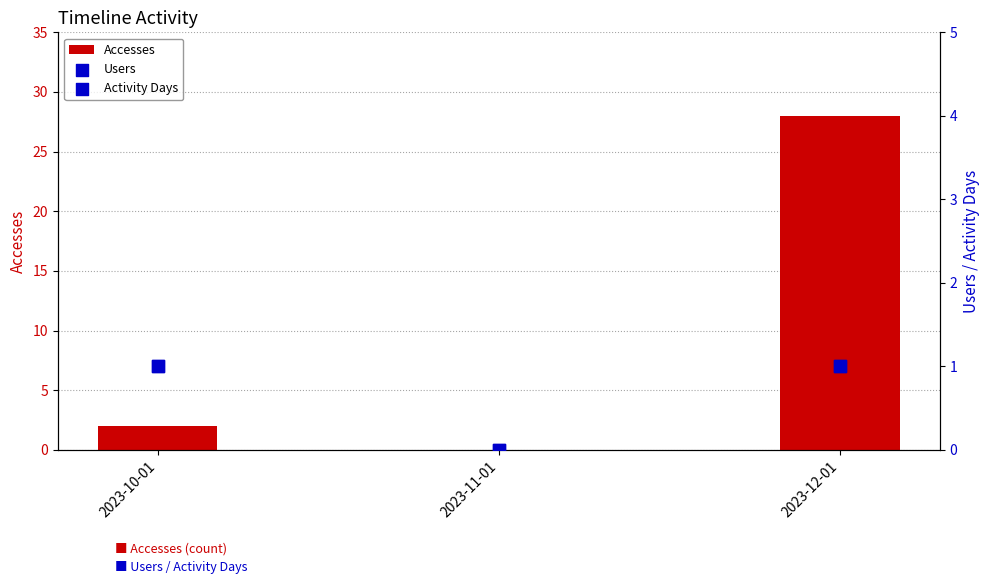

Is the value of Accesses at 2023-12-01 greater than the value of Activity Days at 2023-12-01?

Yes